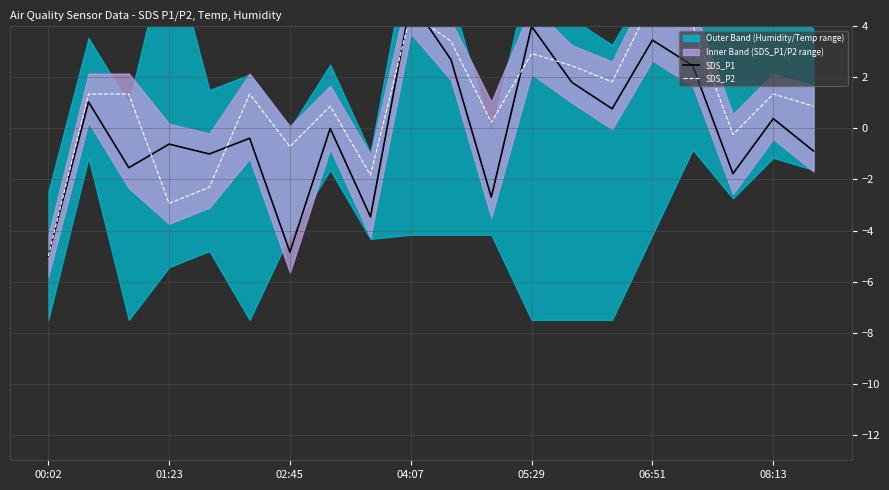

How many lines are shown in the chart?

2